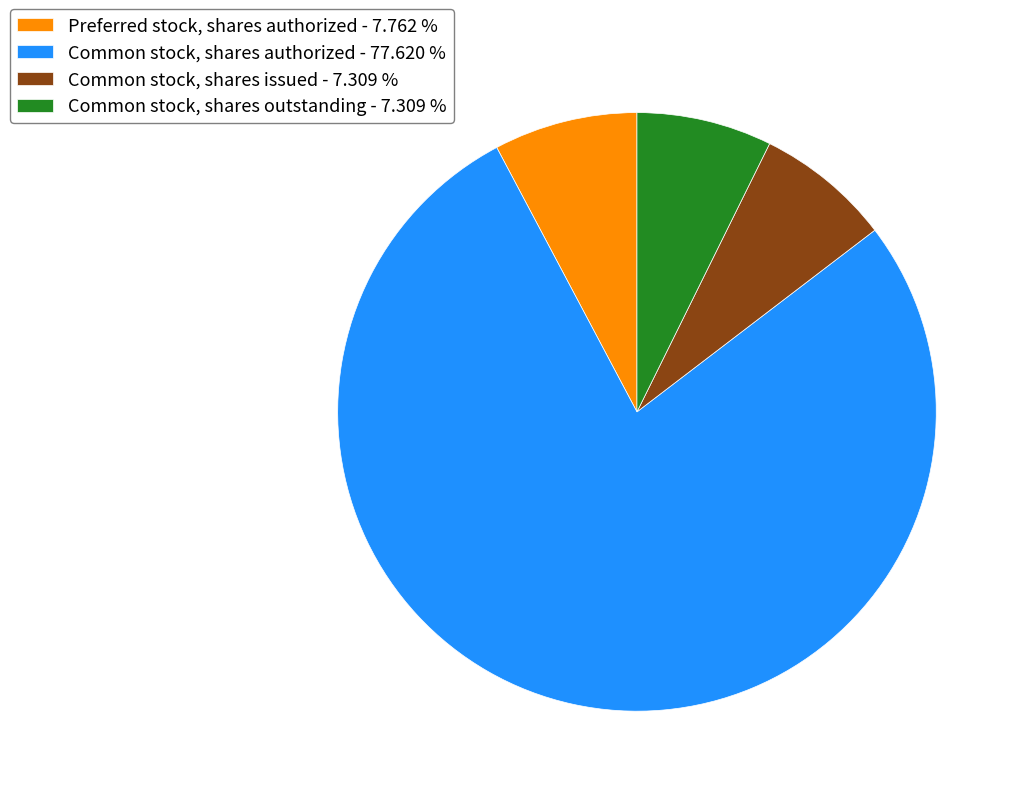

Which slice is the largest?

Common stock, shares authorized - 77.620 %